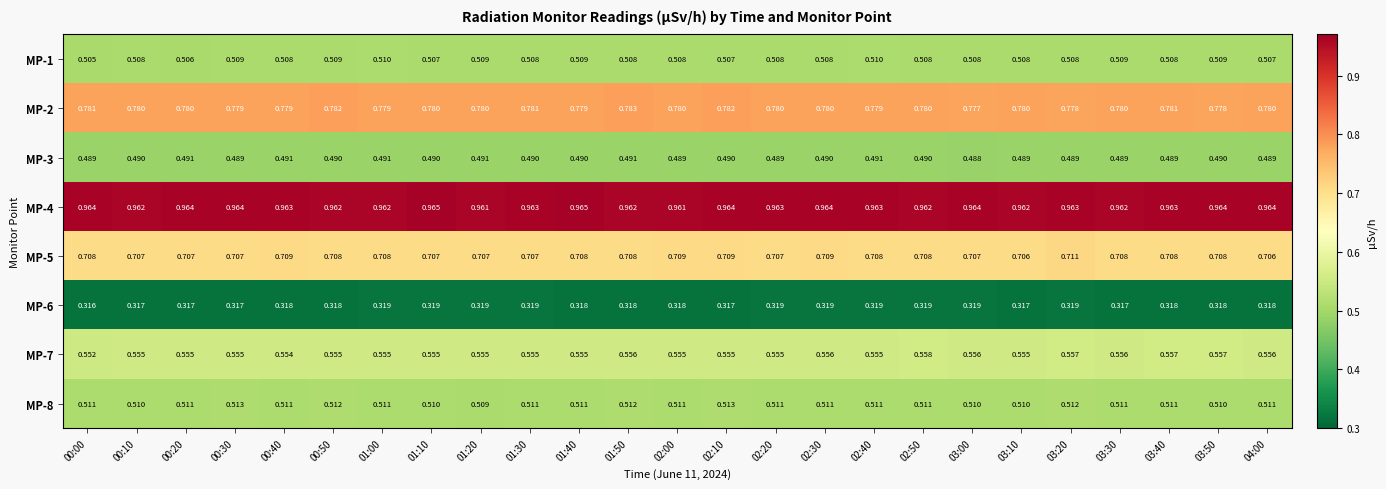

Is the value of MP-3 at 02:40 greater than the value of MP-2 at 03:00?

No